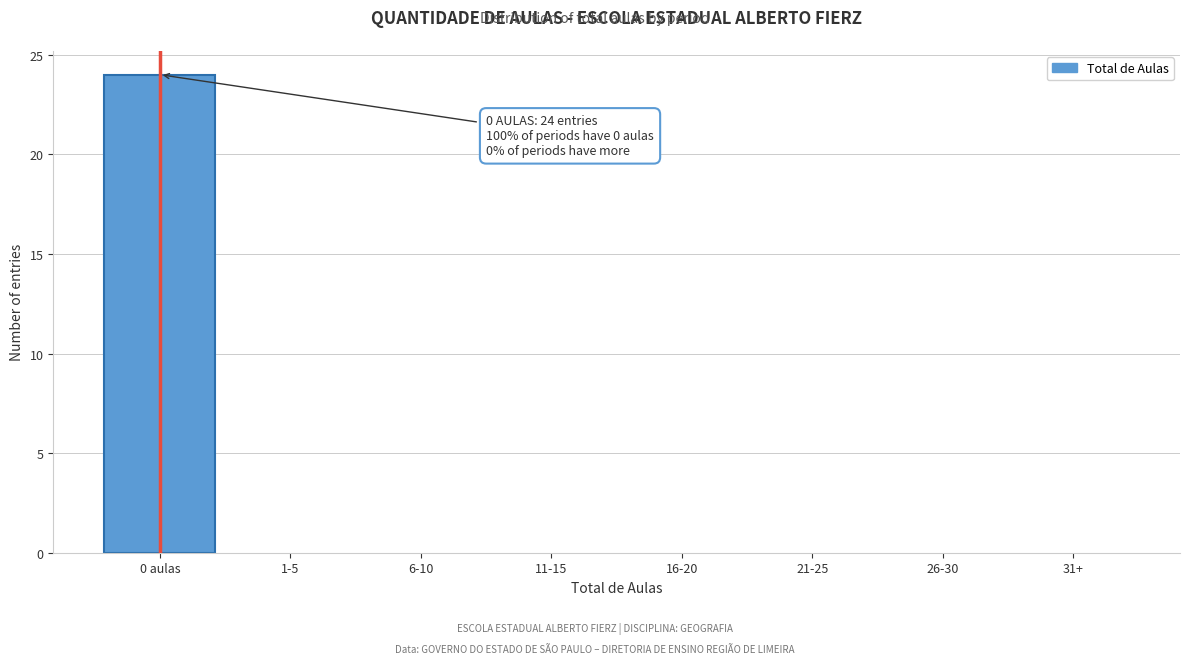

Reading right to left, extract all data points from this chart.

31+=0	26-30=0	21-25=0	16-20=0	11-15=0	6-10=0	1-5=0	0 aulas=24